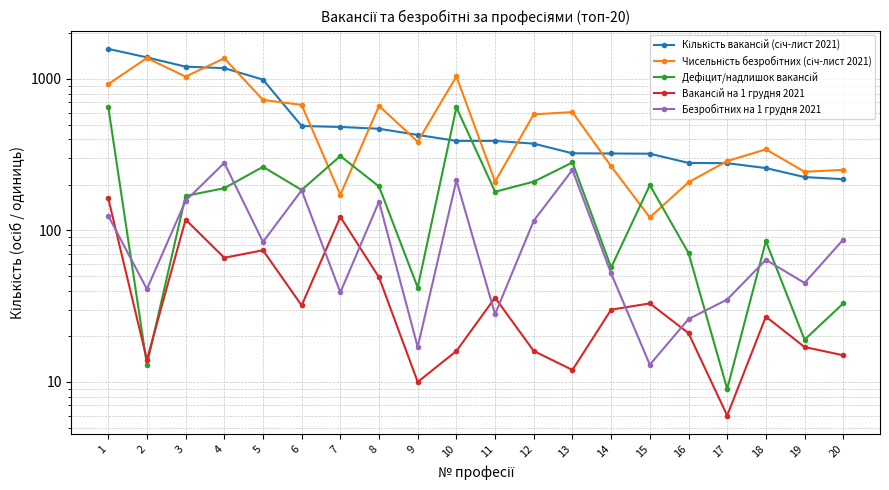

True or false: Чисельність безробітних (січ-лист 2021) and Вакансій на 1 грудня 2021 cross at least once.

False